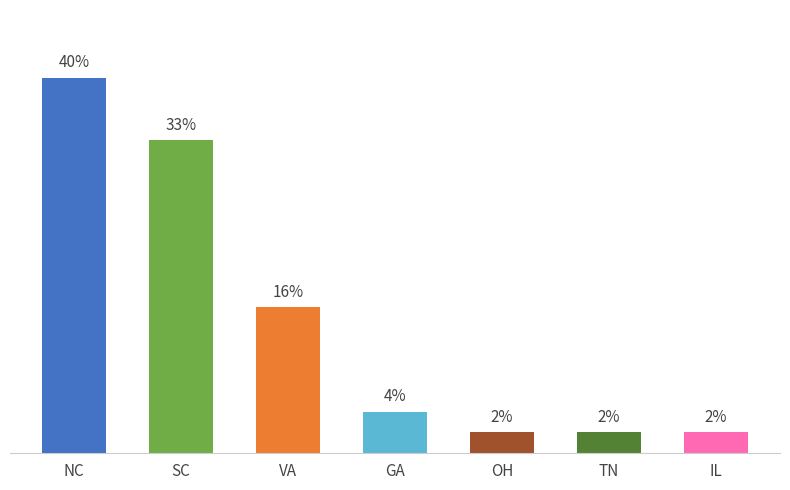

Does the chart contain any negative values?

No